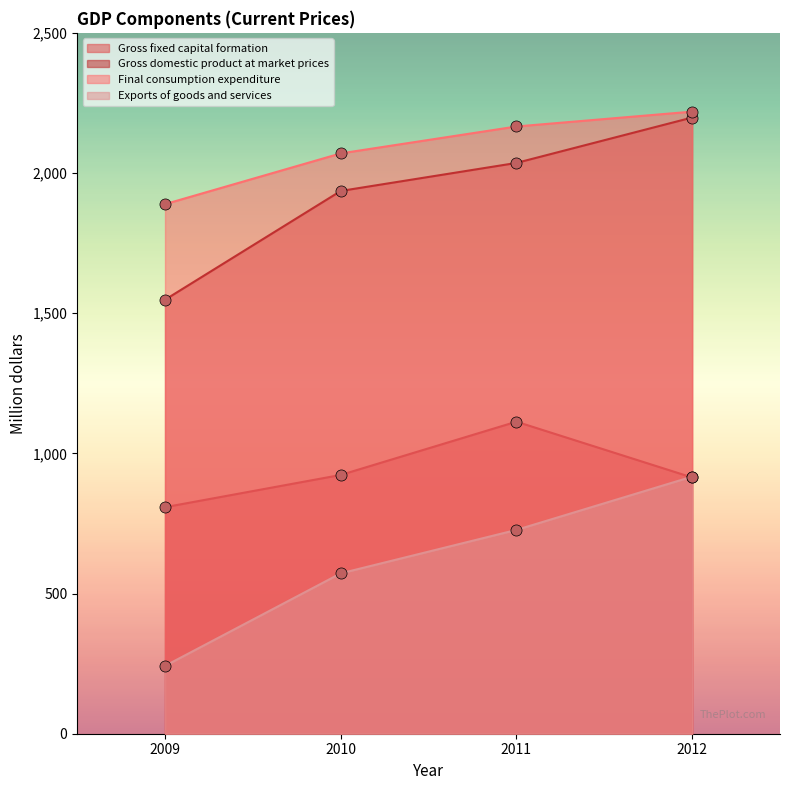

Rank the categories by Gross fixed capital formation value from highest to lowest.

2011, 2010, 2012, 2009